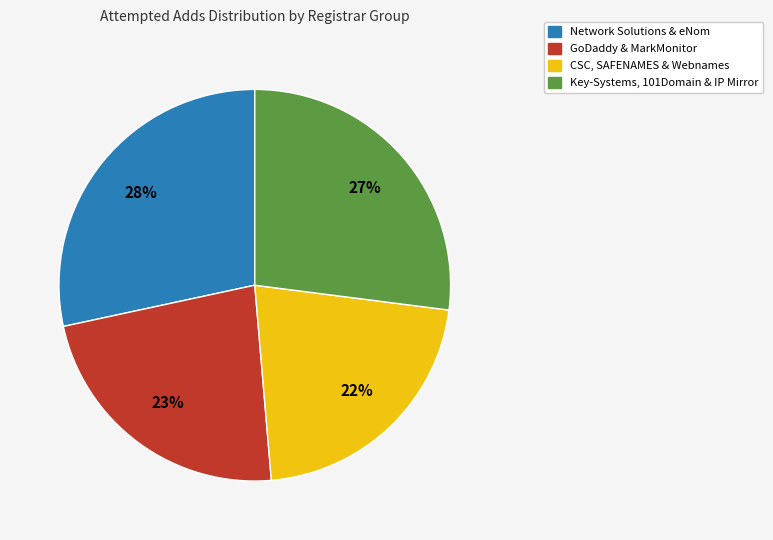

To the nearest percent, what is the average slice percentage?

25%